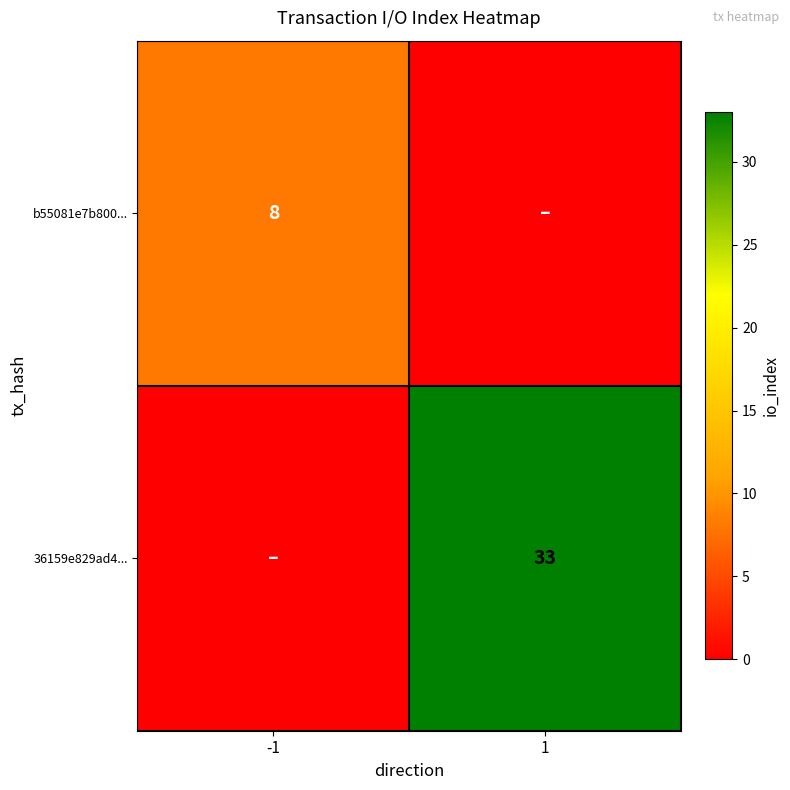

True or false: b55081e7b800... has a value of 6 at -1.

False